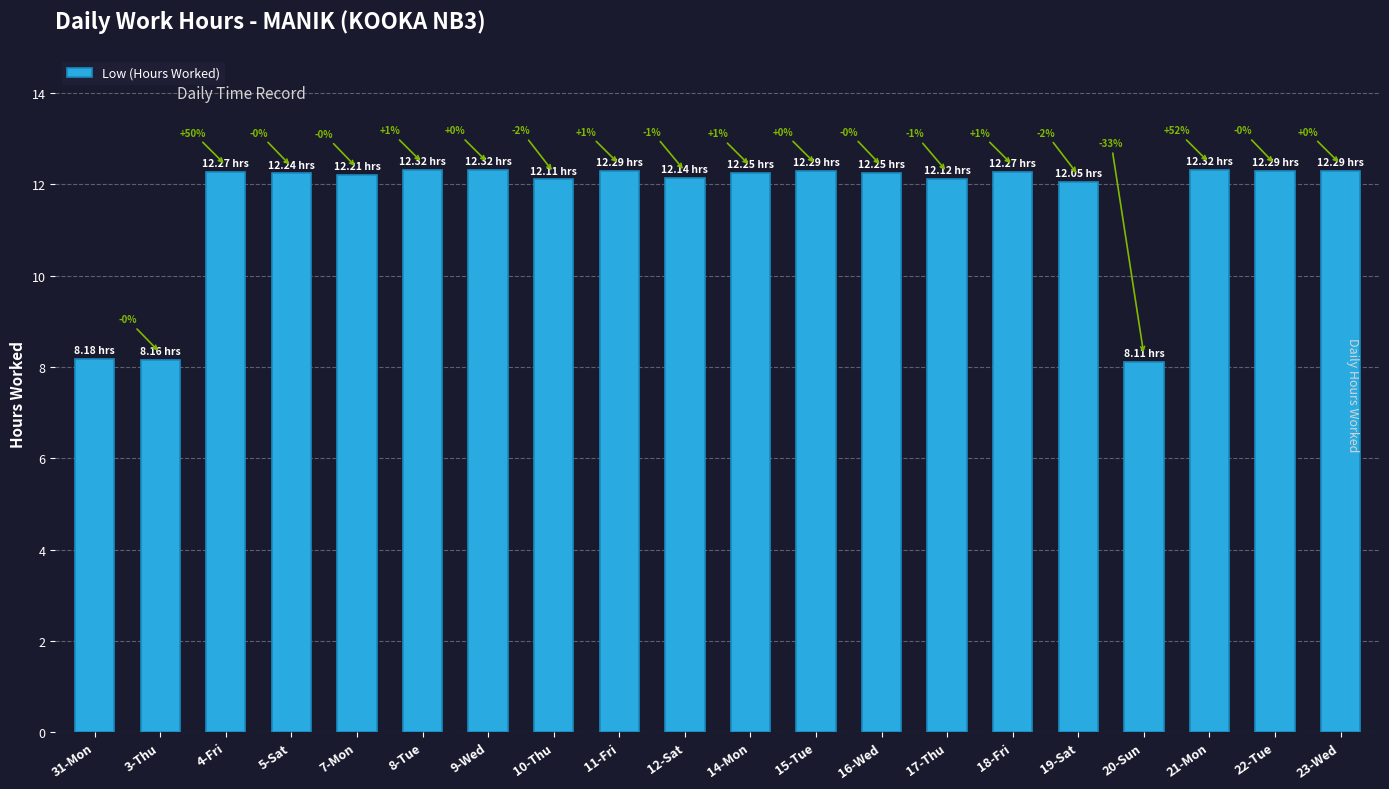

What is the label of the 17th bar from the left?

20-Sun